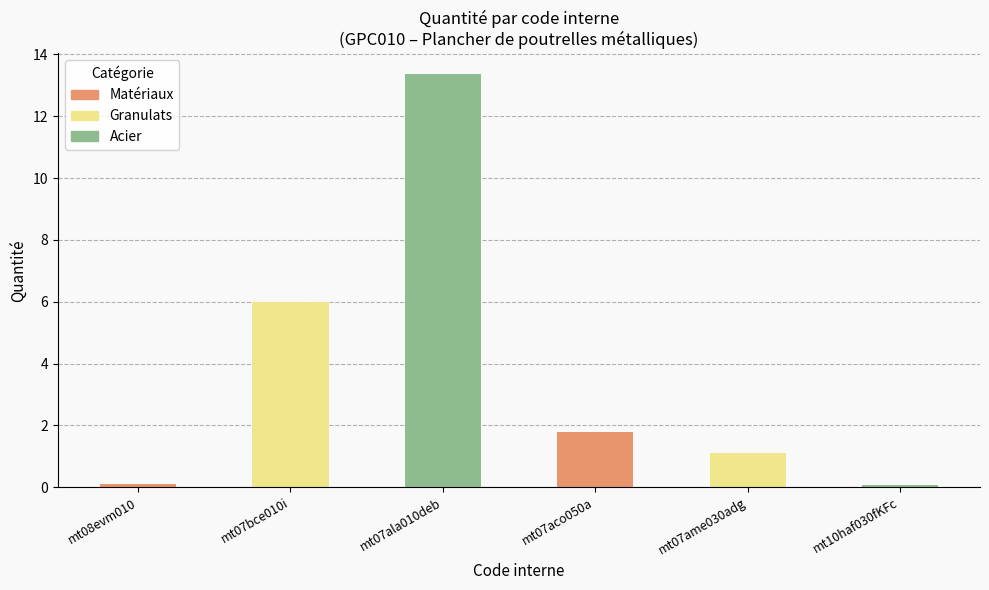

What is the label of the 3rd bar from the left?

mt07ala010deb